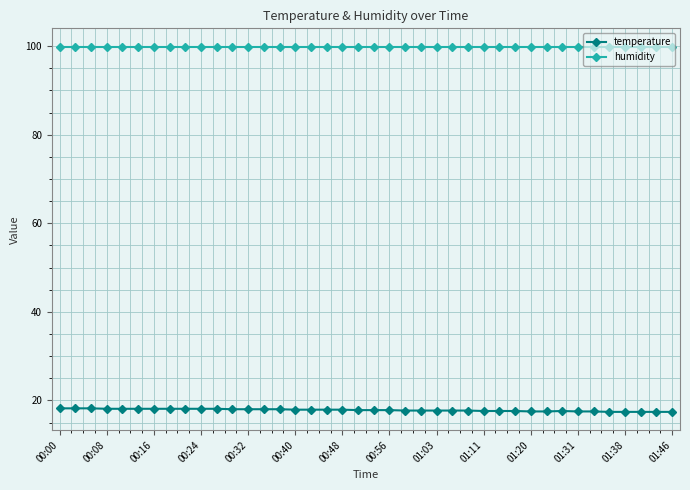

At how many categories does at least one series exceed 74?

40